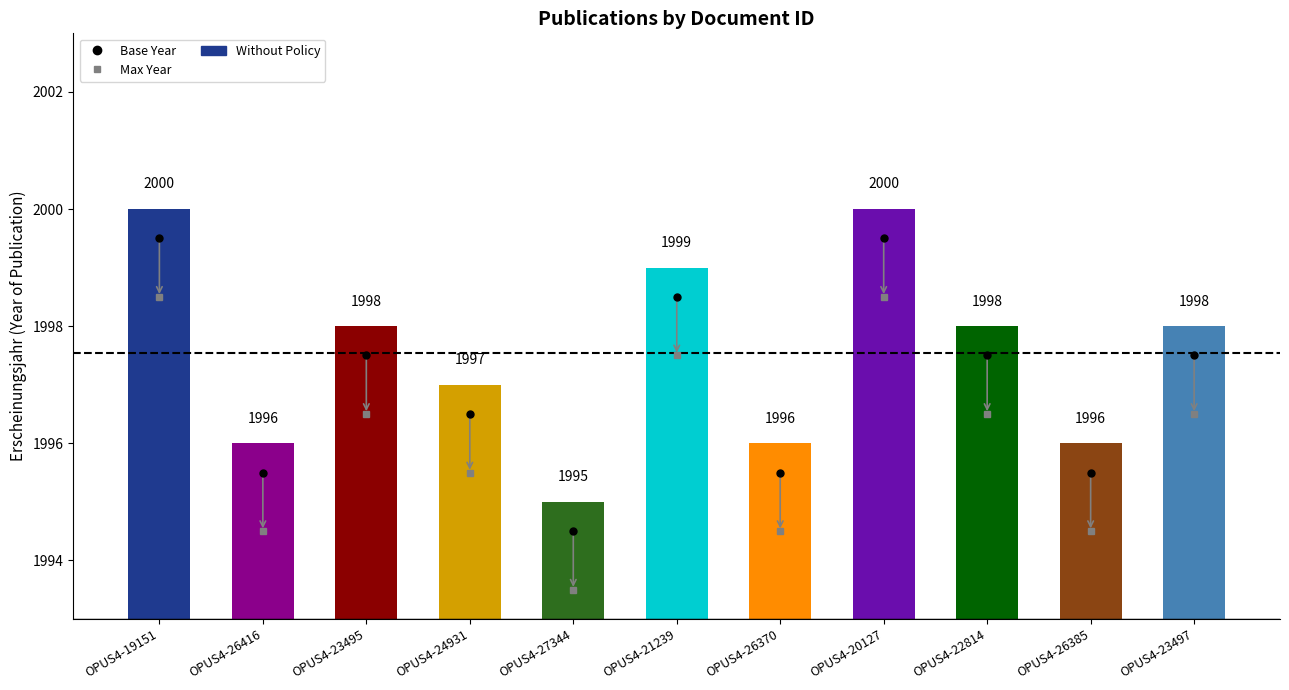

What is the change in value from OPUS4-23495 to OPUS4-24931?

-1